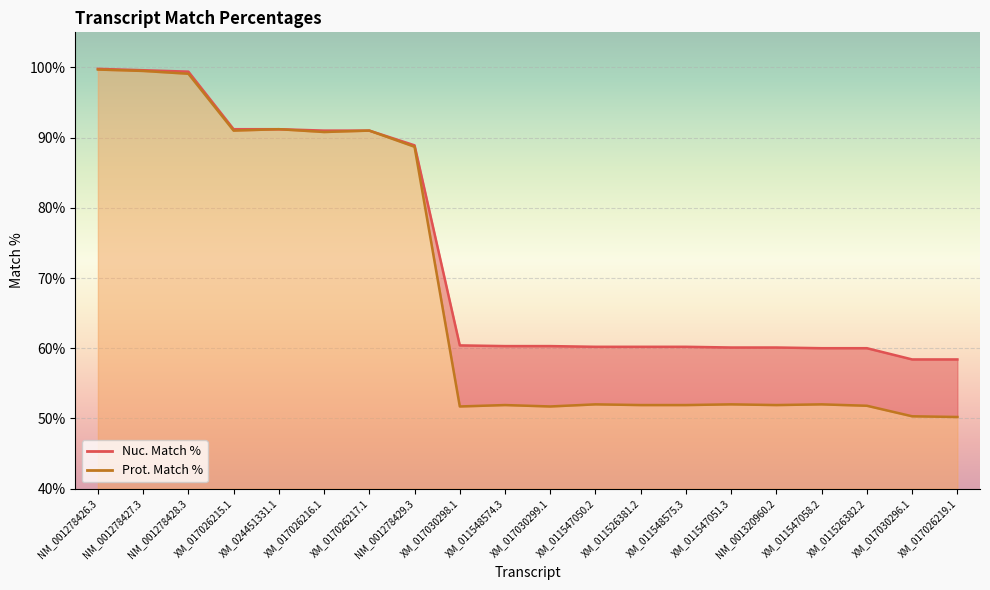

What is the smallest value displayed?

50.2